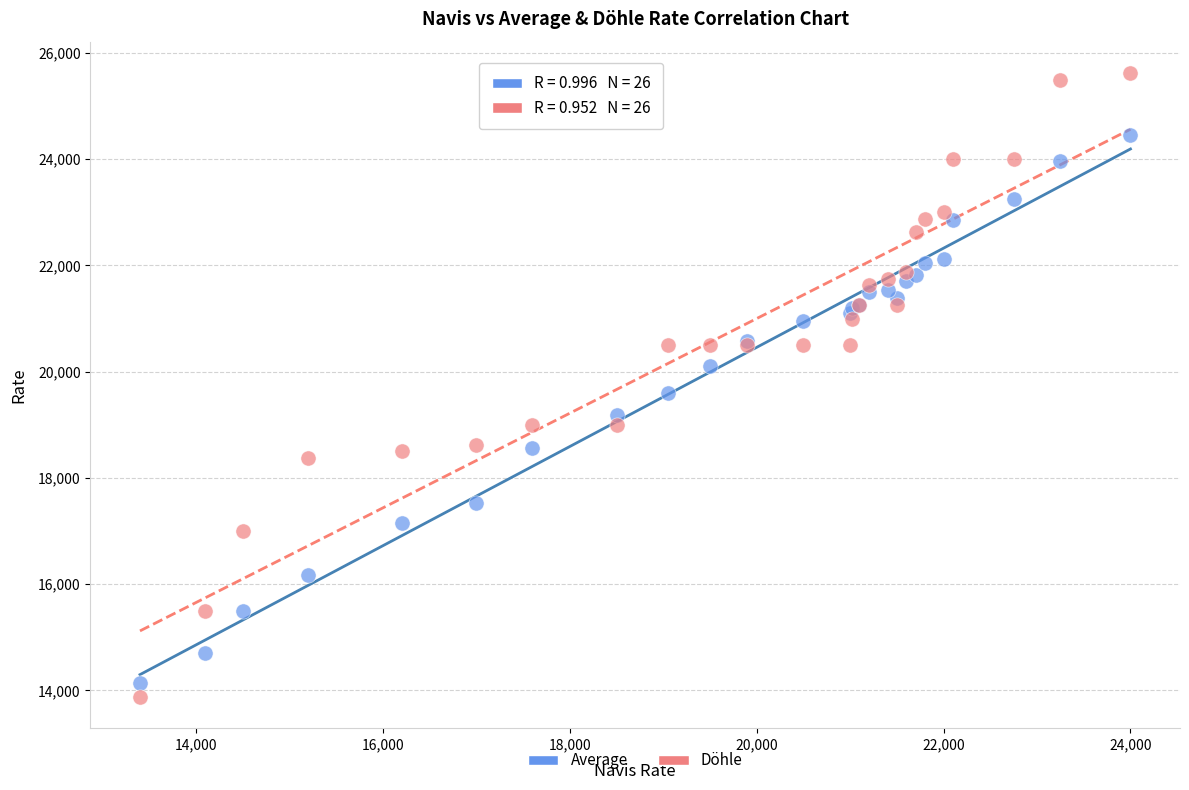

What are all the series names shown in the legend?

Average, Döhle